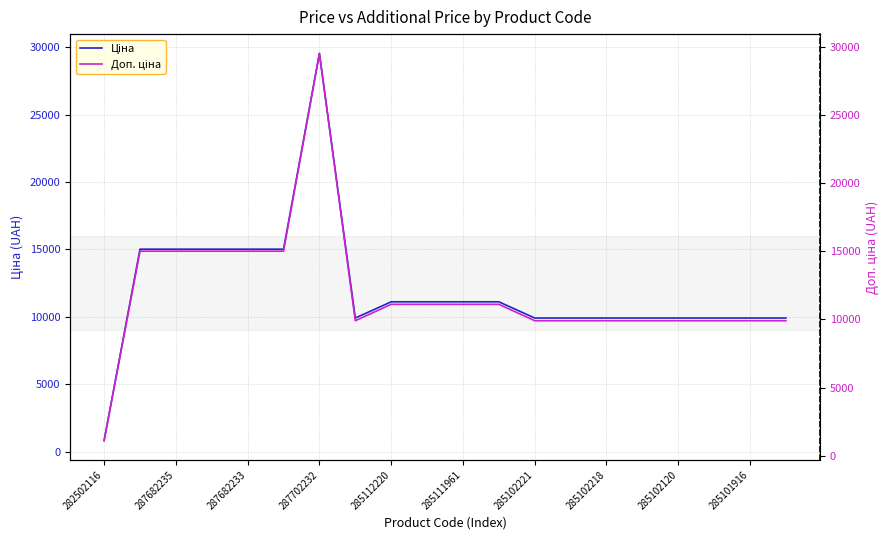

What are all the series names shown in the legend?

Ціна, Доп. ціна